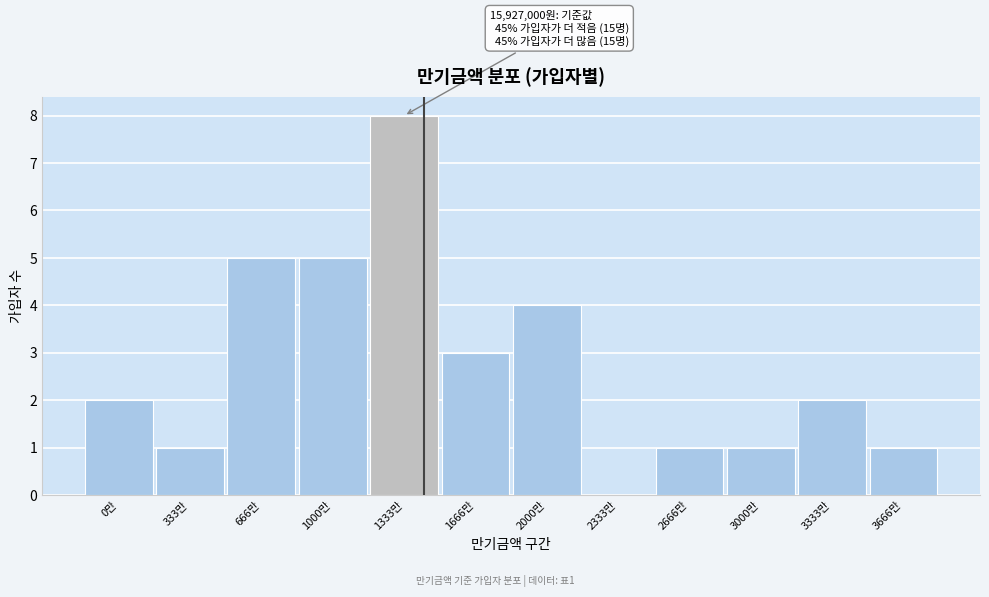

Reading left to right, transcribe all the data shown in this chart.

0만=2	333만=1	666만=5	1000만=5	1333만=8	1666만=3	2000만=4	2333만=0	2666만=1	3000만=1	3333만=2	3666만=1